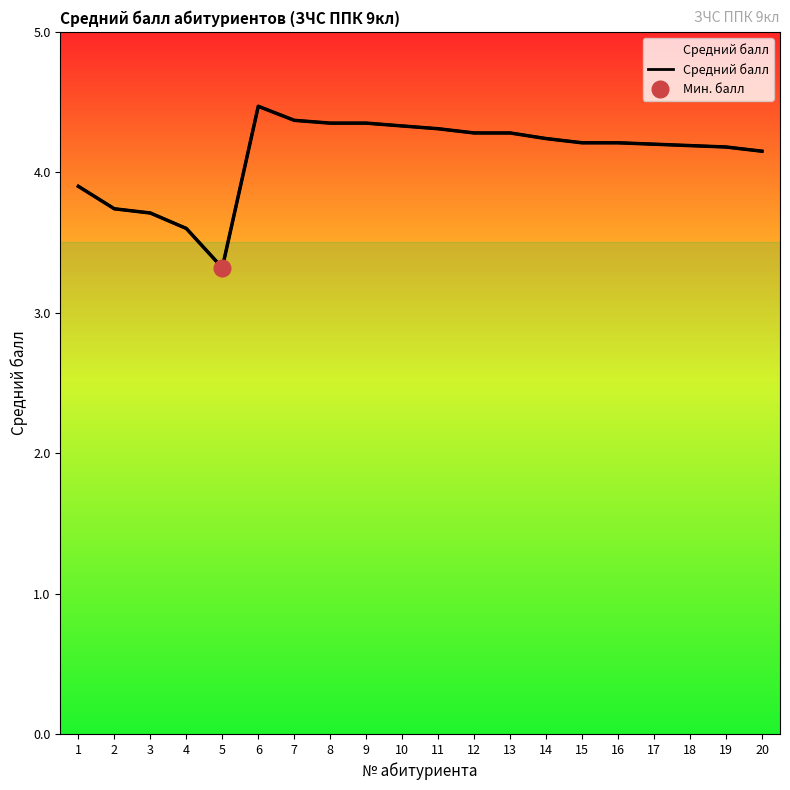

What is the sum of all values?

82.4